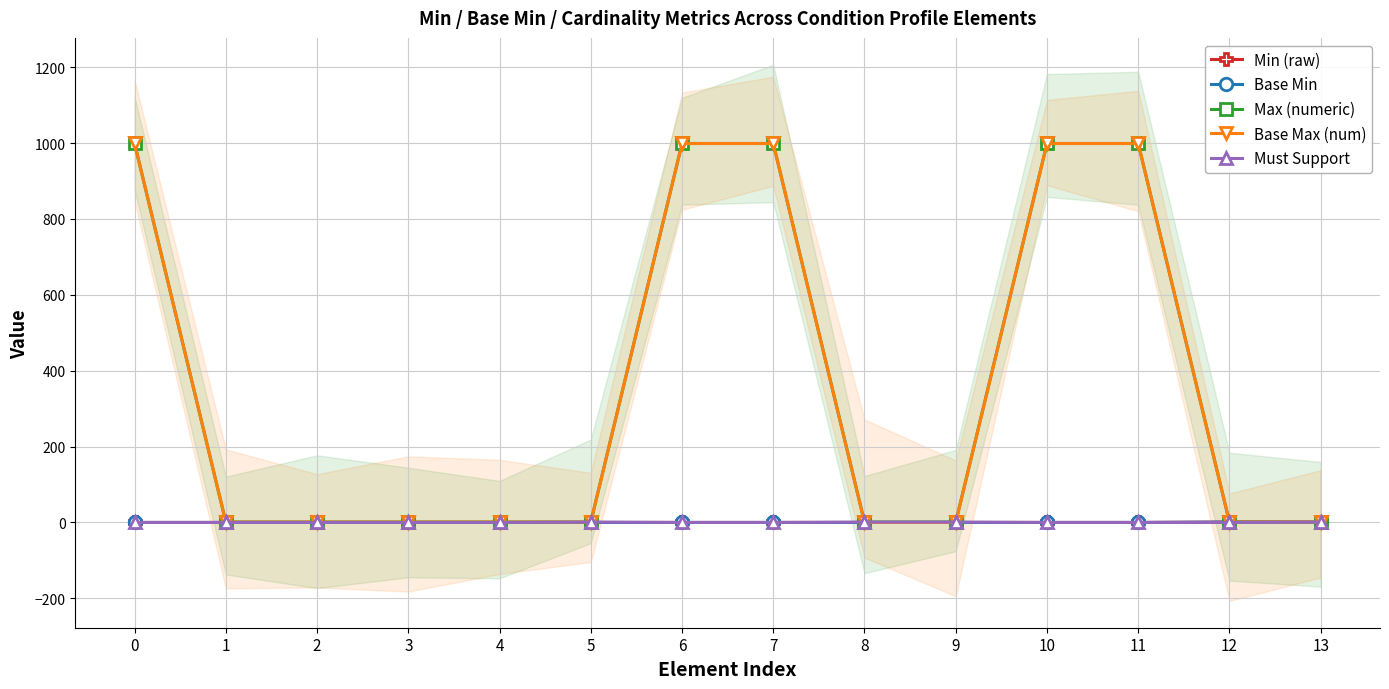

Between 10 and 3, which is larger?

10